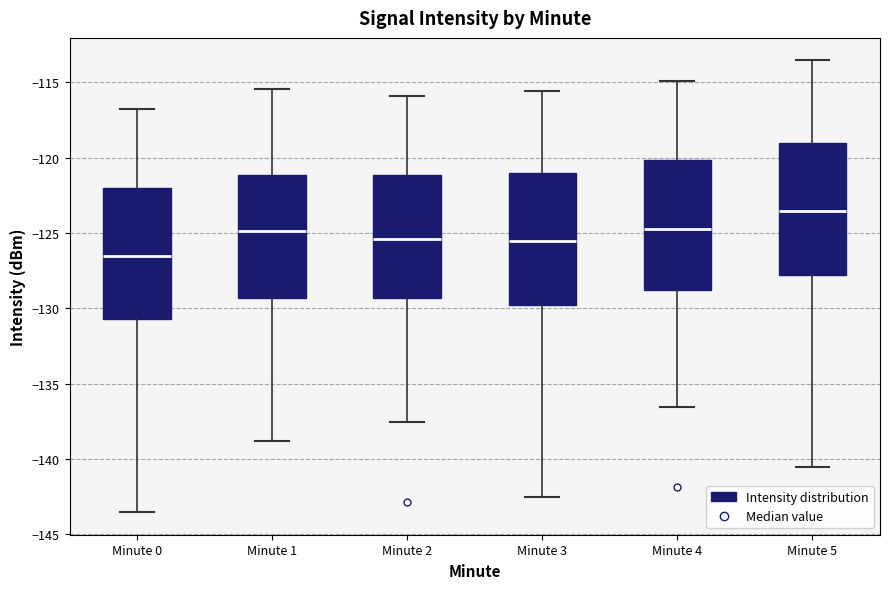

Which box's median line is the highest?

Minute 5